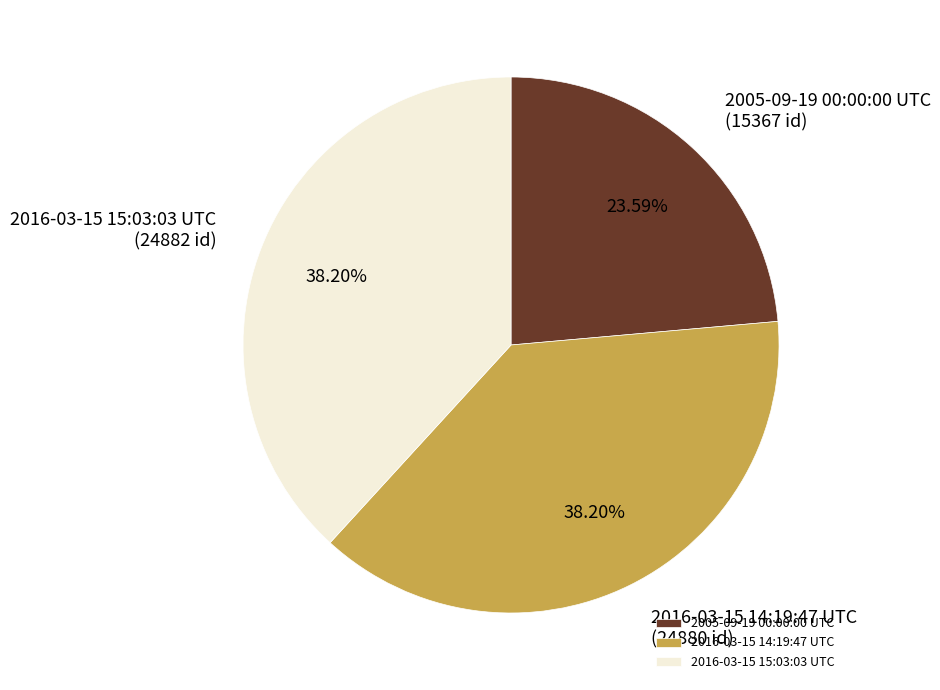

To the nearest percent, what portion does 2005-09-19 00:00:00 UTC represent?

24%